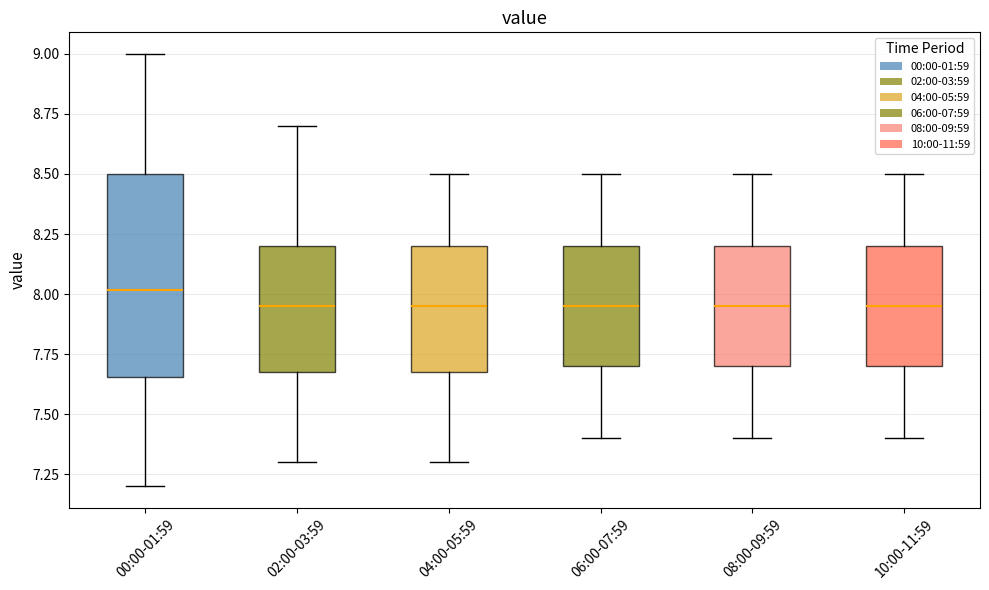

Which box is the tallest, from its lower edge to its upper edge?

00:00-01:59